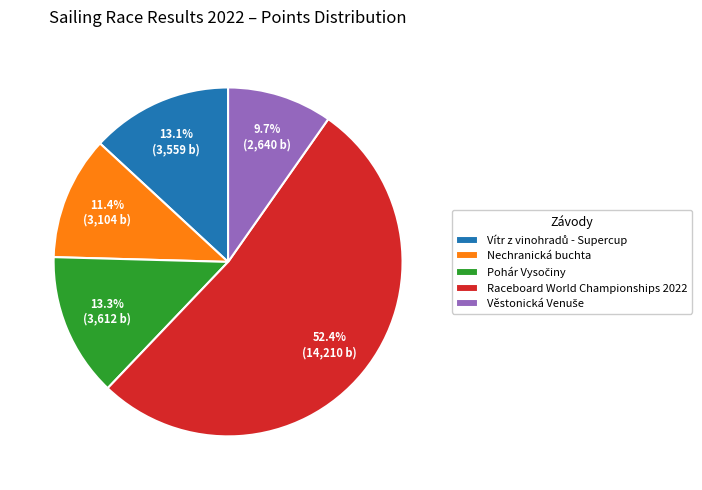

Which category has the biggest portion of the pie?

Raceboard World Championships 2022